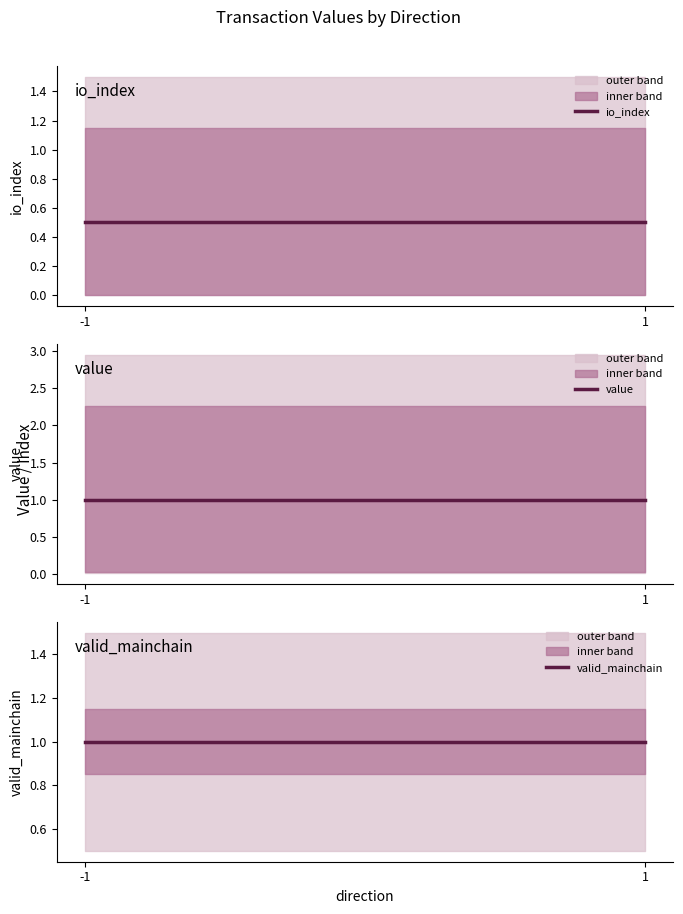

Rank the categories by io_index value from highest to lowest.

-1, 1